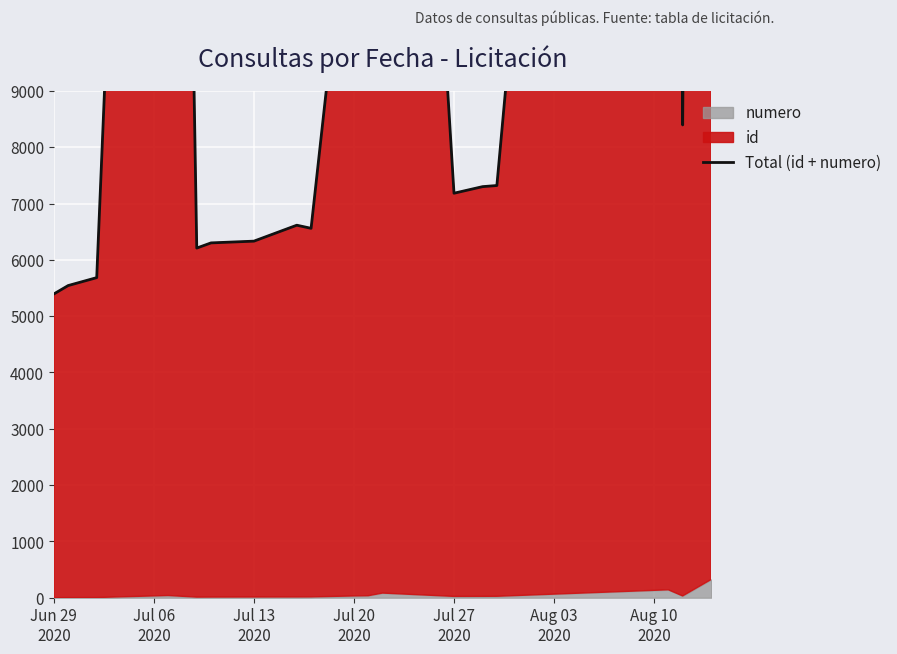

What is the sum of all values?

287418